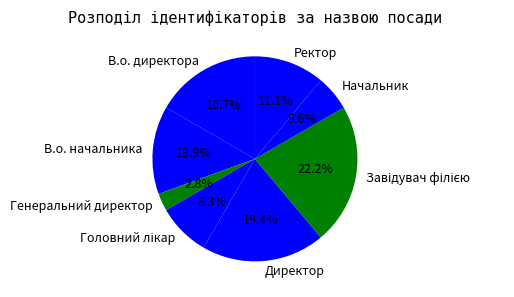

To the nearest percent, what is the difference between the largest and smallest slice percentages?

19%